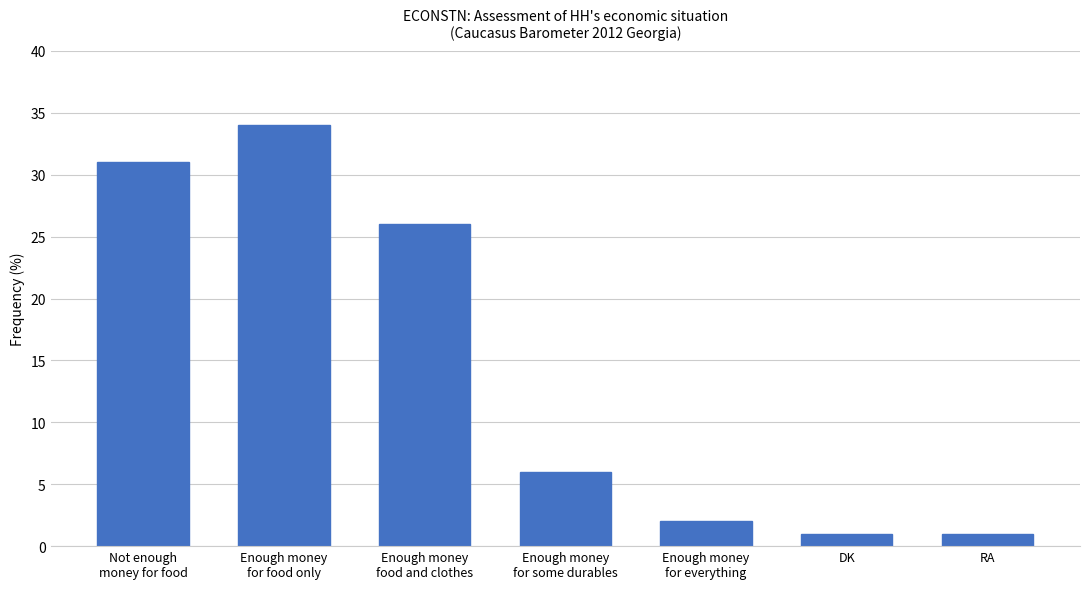

What is the greatest value displayed?

34